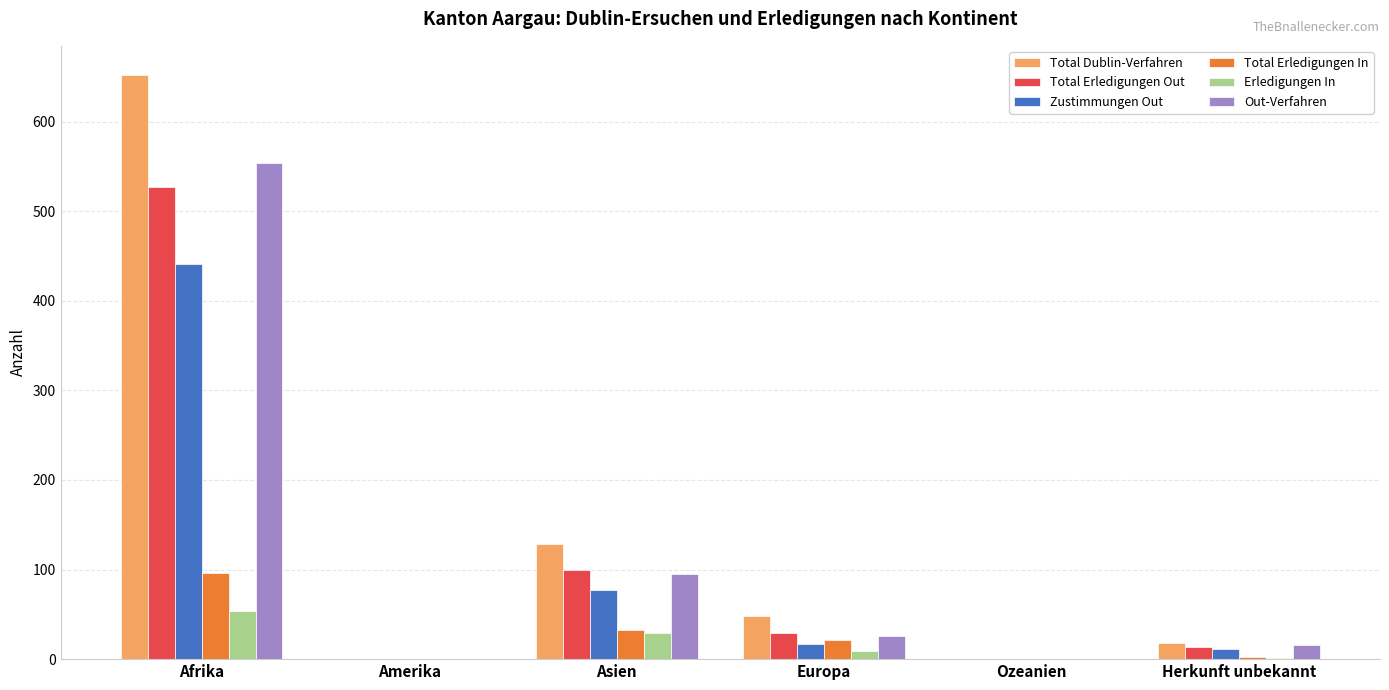

What are all the series names shown in the legend?

Total Dublin-Verfahren, Total Erledigungen Out, Zustimmungen Out, Total Erledigungen In, Erledigungen In, Out-Verfahren